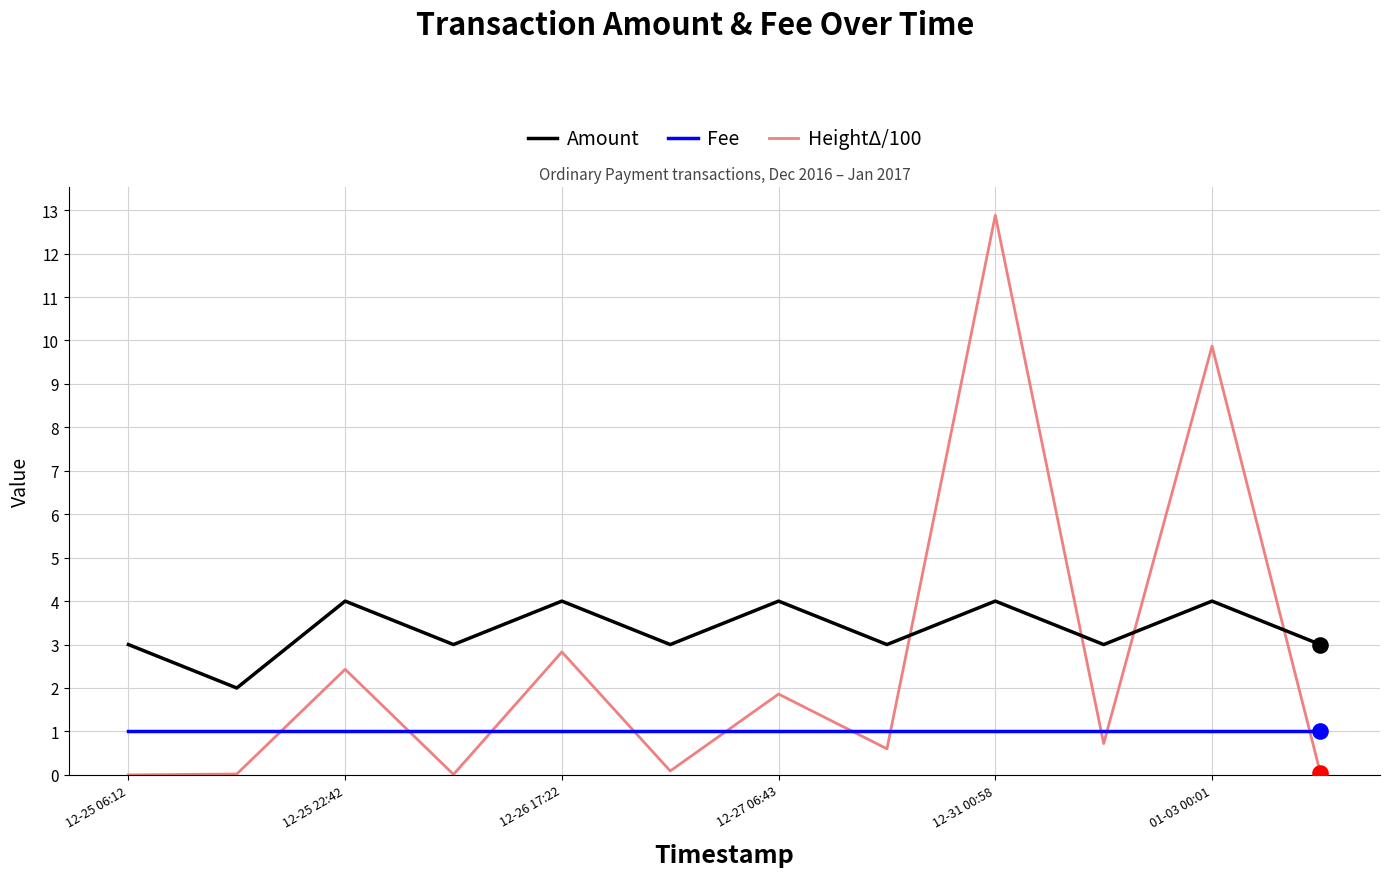

Which series has the largest total across all categories?

Amount